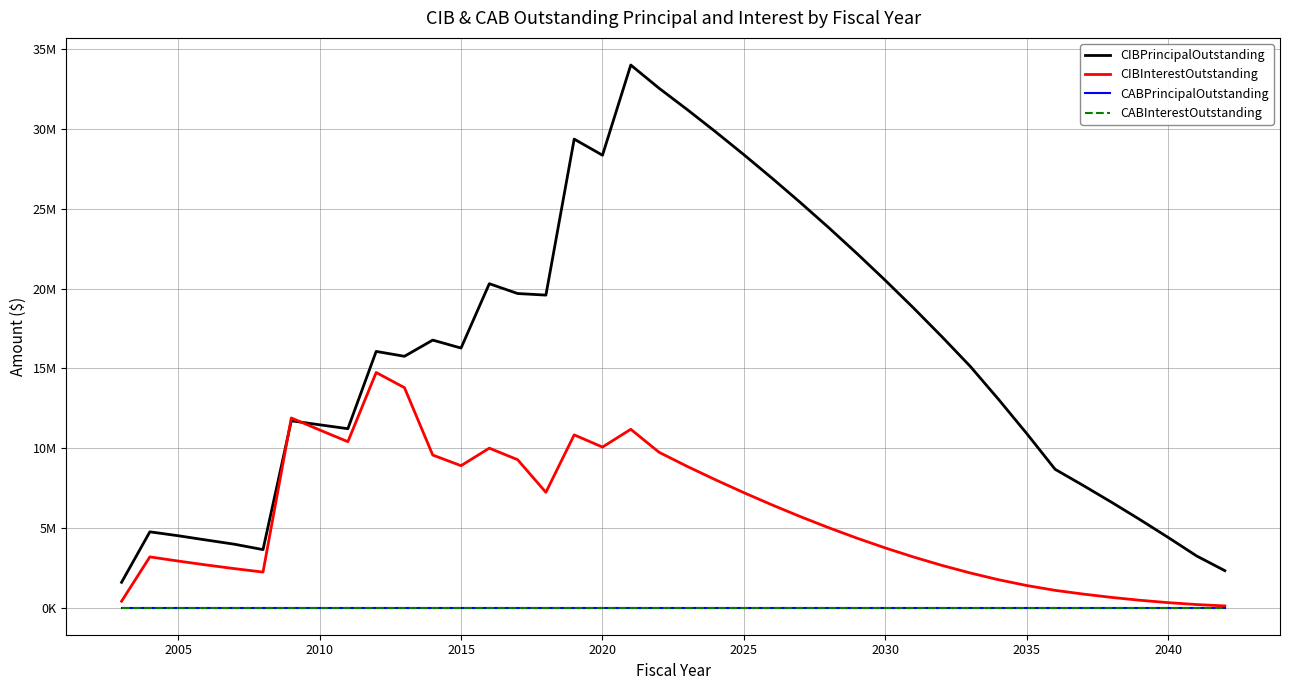

Is this an area chart (filled region under the line)?

No